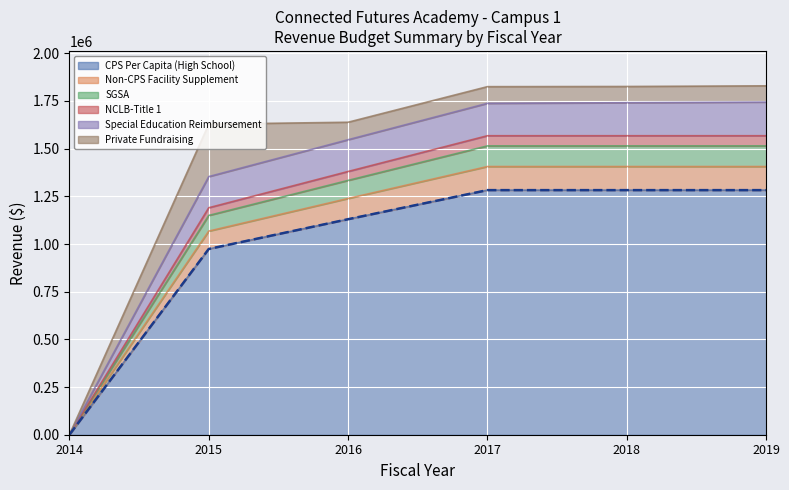

True or false: Non-CPS Facility Supplement and NCLB-Title 1 cross at least once.

False